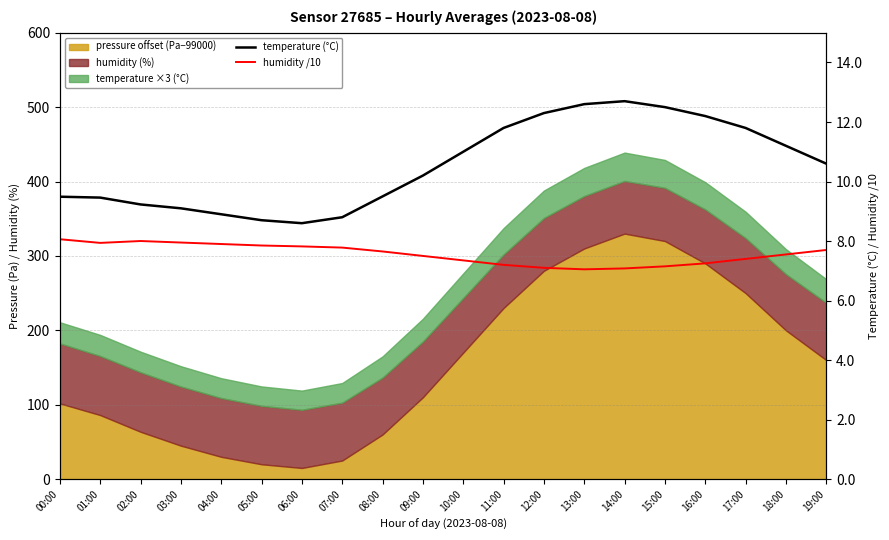

True or false: humidity /10 and temperature (°C) cross at least once.

False